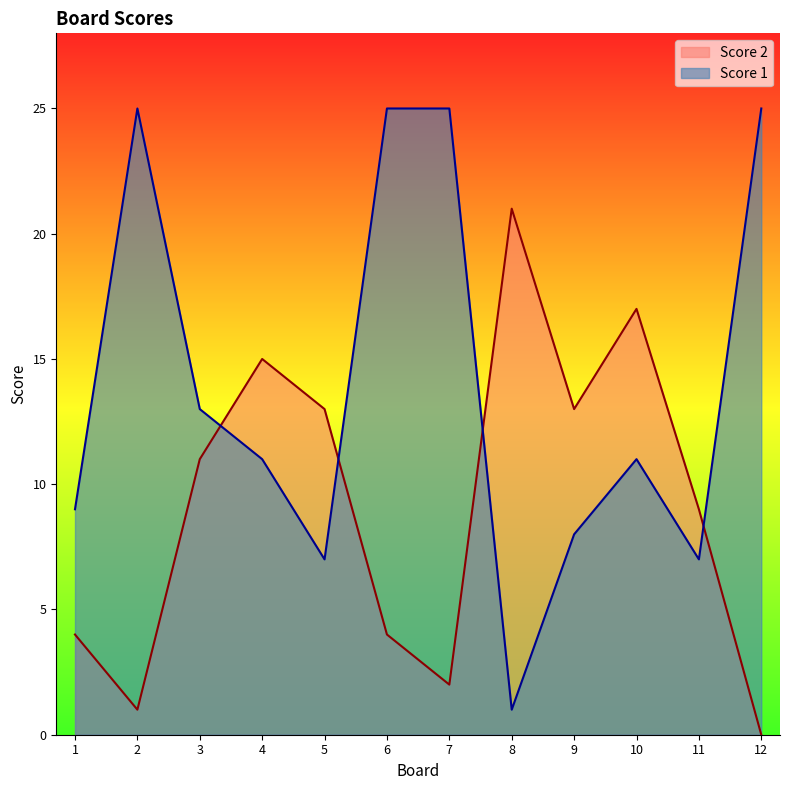

What is the sum of all Score 2 values?

110